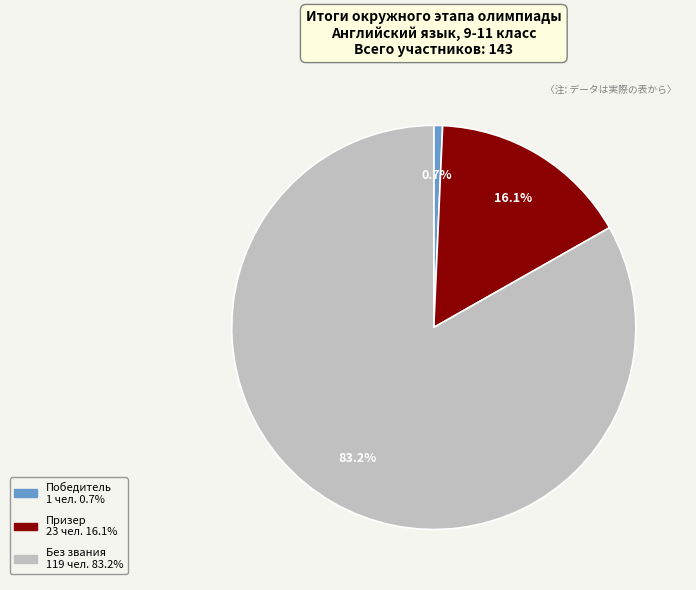

Is there any slice that represents more than half of the pie?

Yes